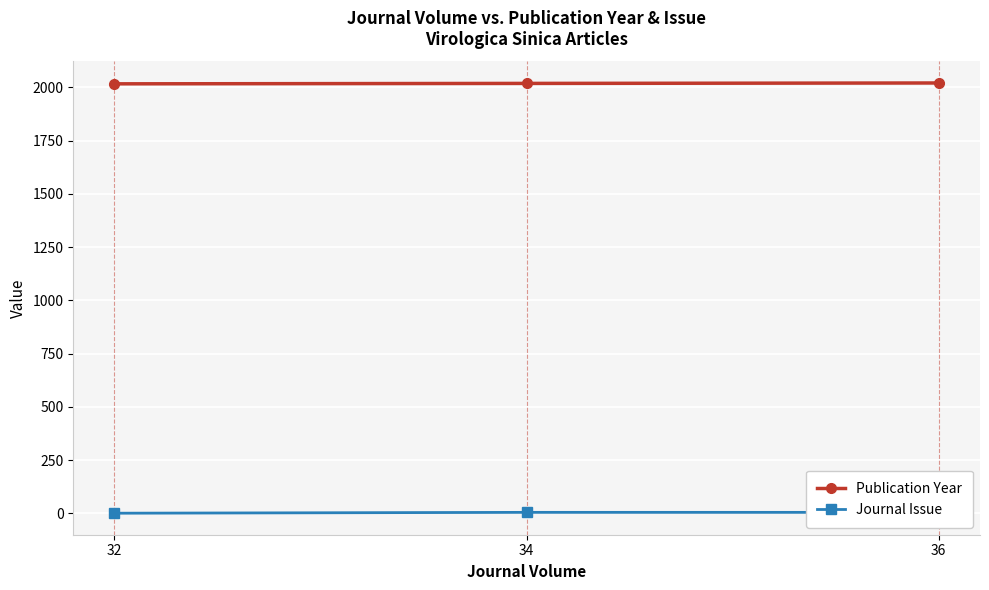

What is the value of the Publication Year point at the 2nd from the left?

2019